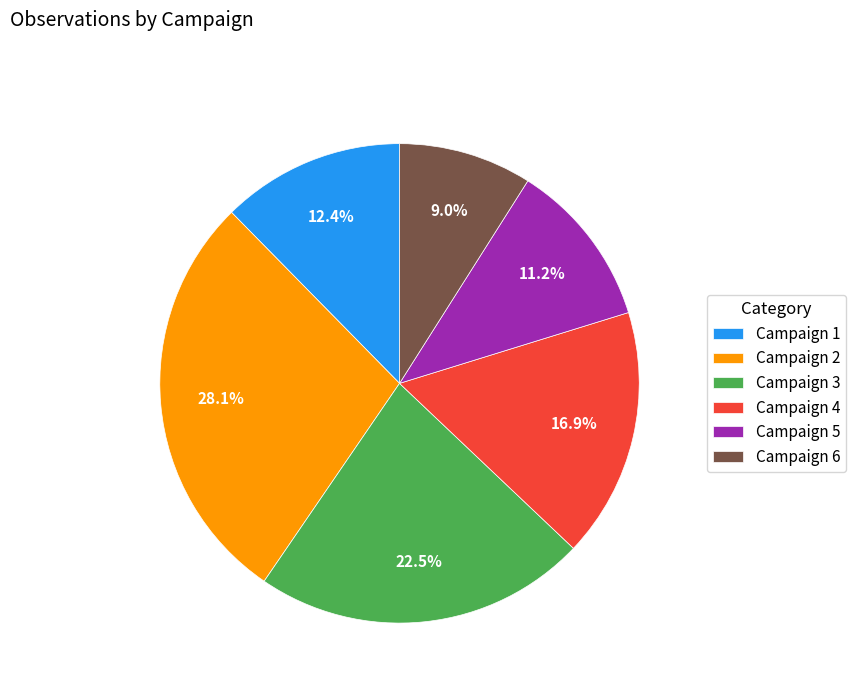

Rank the categories by value from highest to lowest.

Campaign 2, Campaign 3, Campaign 4, Campaign 1, Campaign 5, Campaign 6